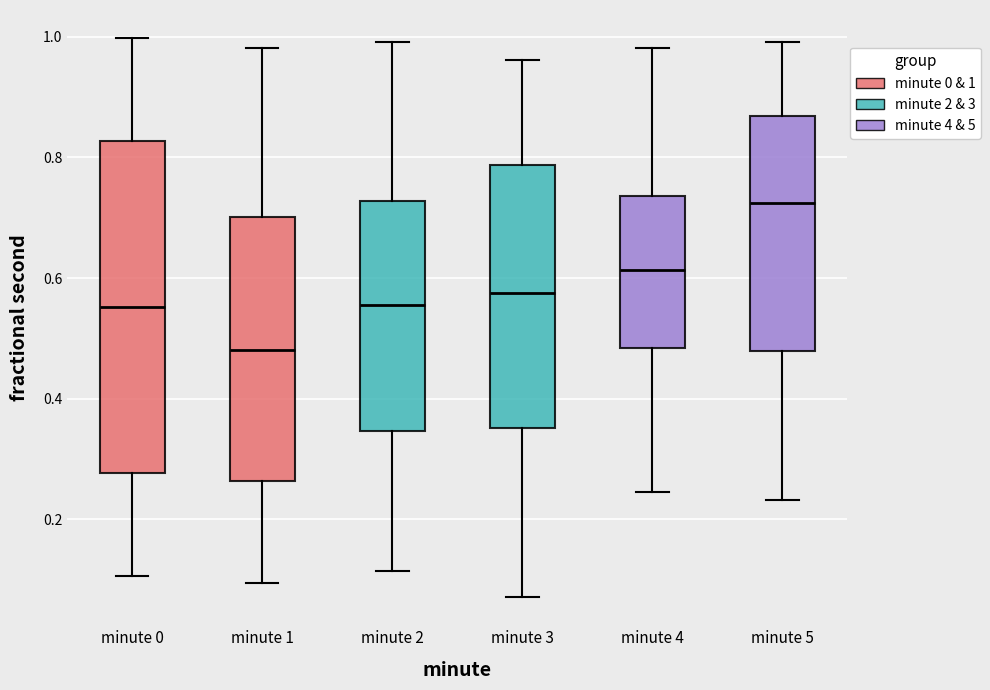

Comparing the boxes themselves (not the whiskers), which one is the tallest?

minute 0